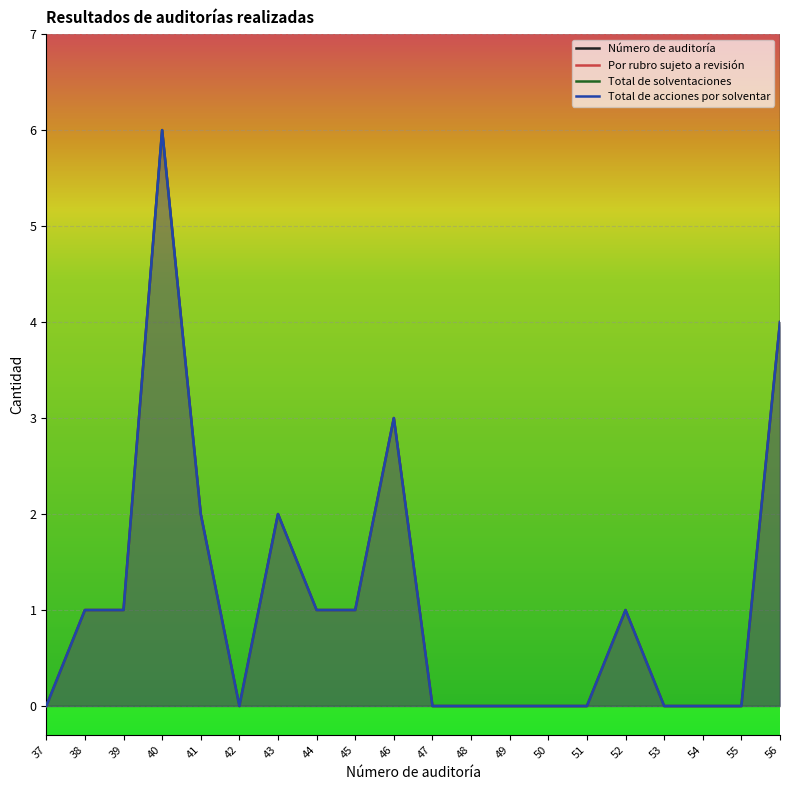

How many lines are shown in the chart?

4